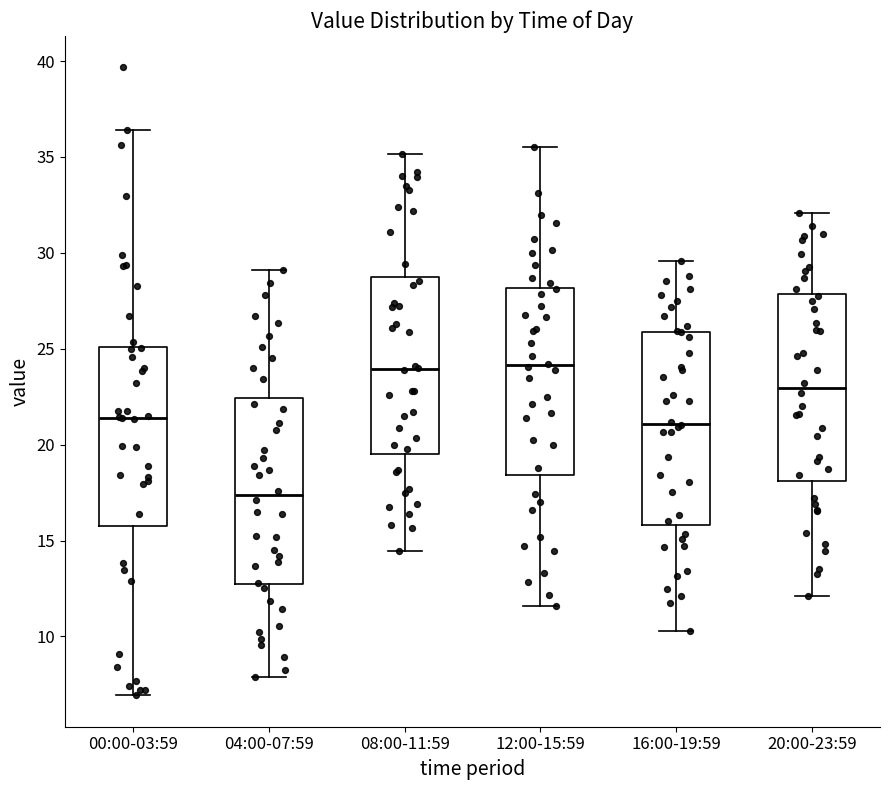

Where is the upper edge of the box for 08:00-11:59 on the y-axis? The values are not printed on the chart, so give them approximately, as read against the axis.

29.0